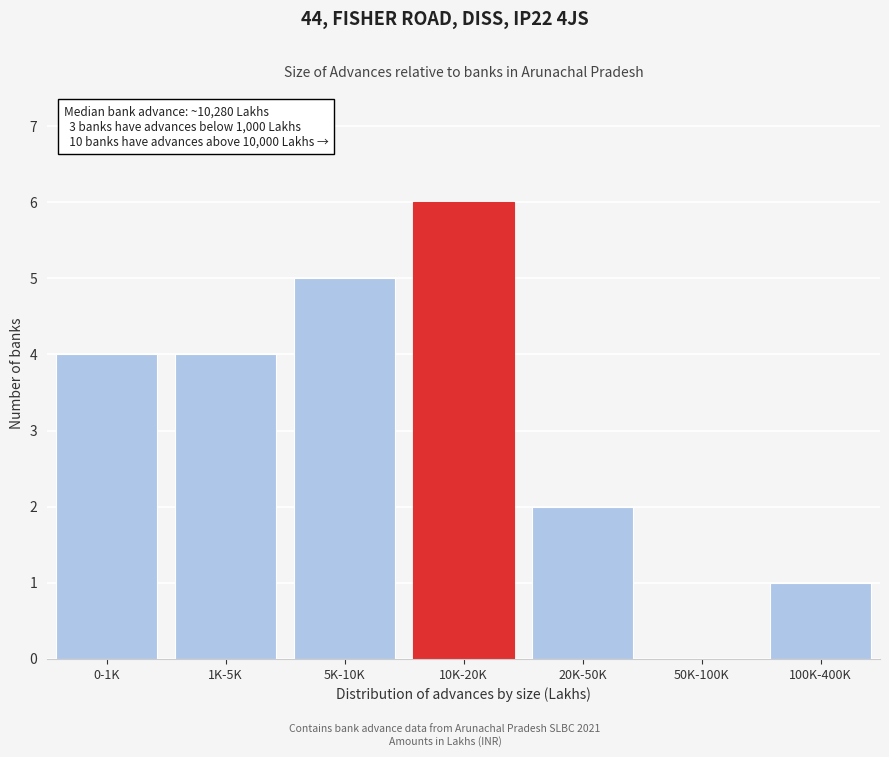

Reading left to right, list all the values displayed in this chart.

0-1K=4	1K-5K=4	5K-10K=5	10K-20K=6	20K-50K=2	50K-100K=0	100K-400K=1